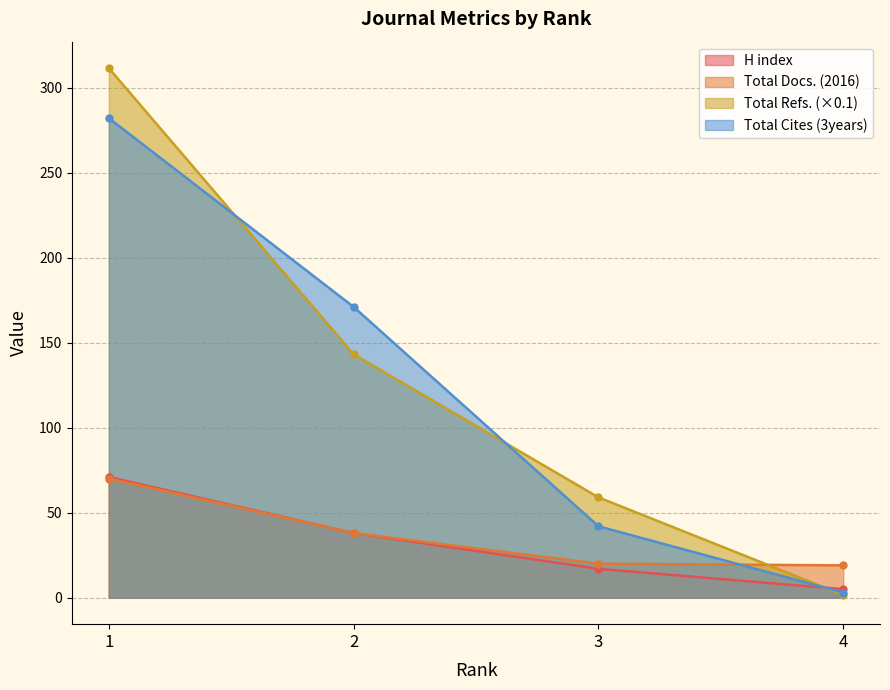

Count the number of categories in the chart.

4